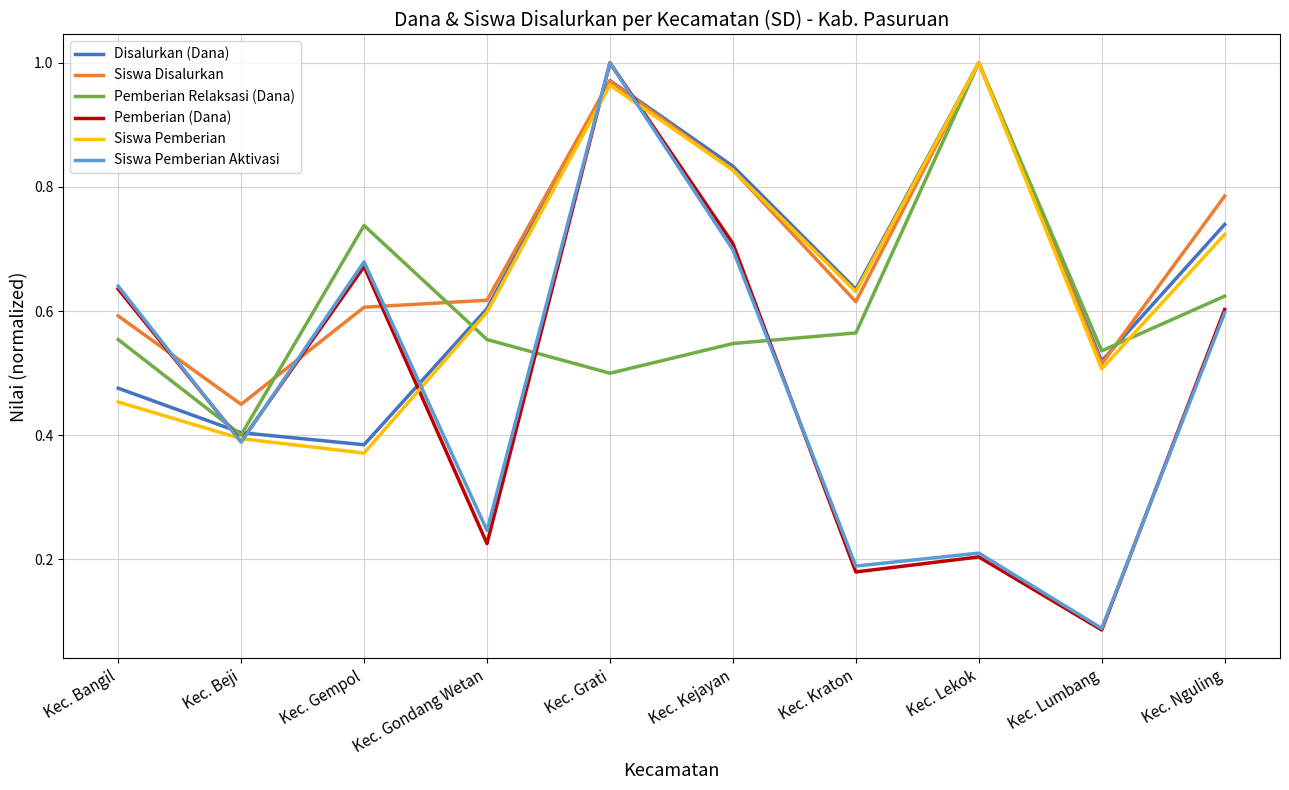

Does the chart display data point markers on the line(s)?

No